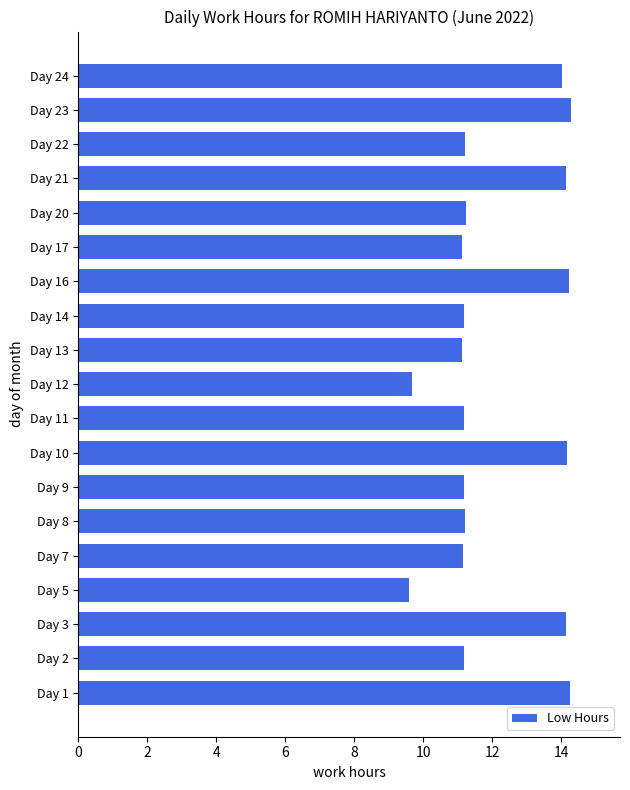

What is the smallest value displayed?

9.6